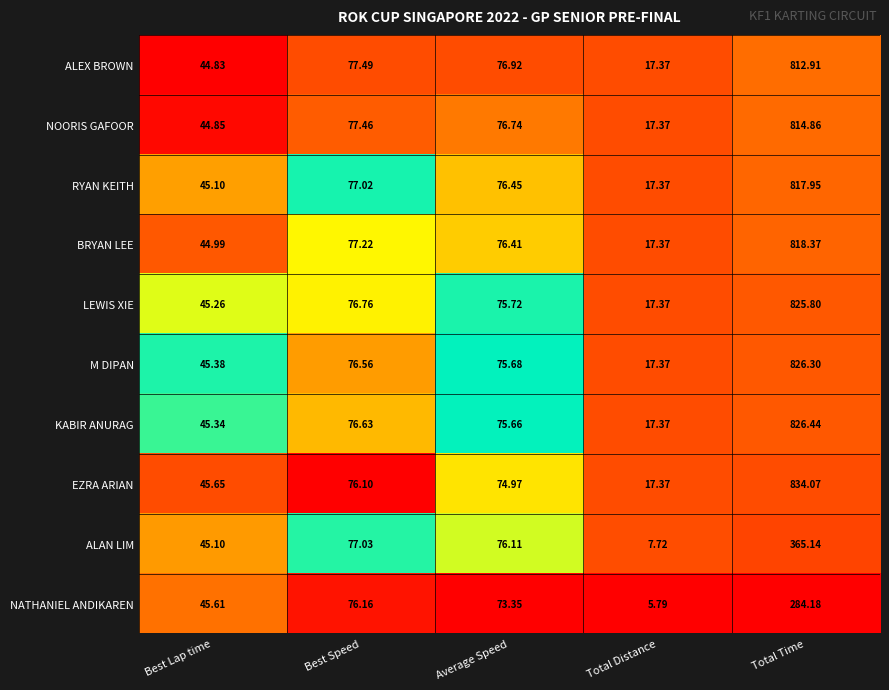

Which category has the highest value across all series?

Total Time